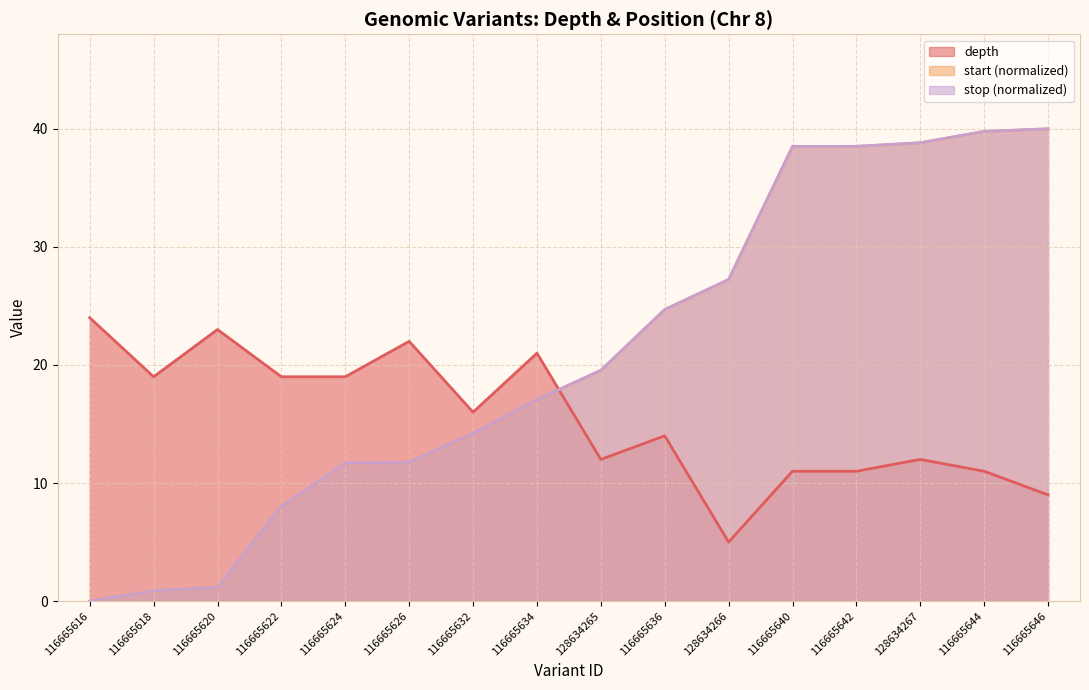

Which category has the lowest value in the depth series?

128634266